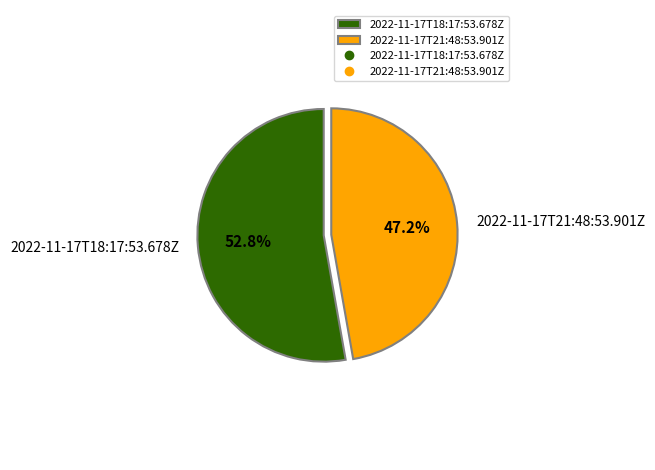

To the nearest percent, what is the average slice percentage?

50%